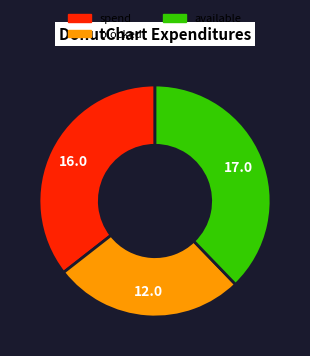

Is there any slice that represents more than half of the pie?

No